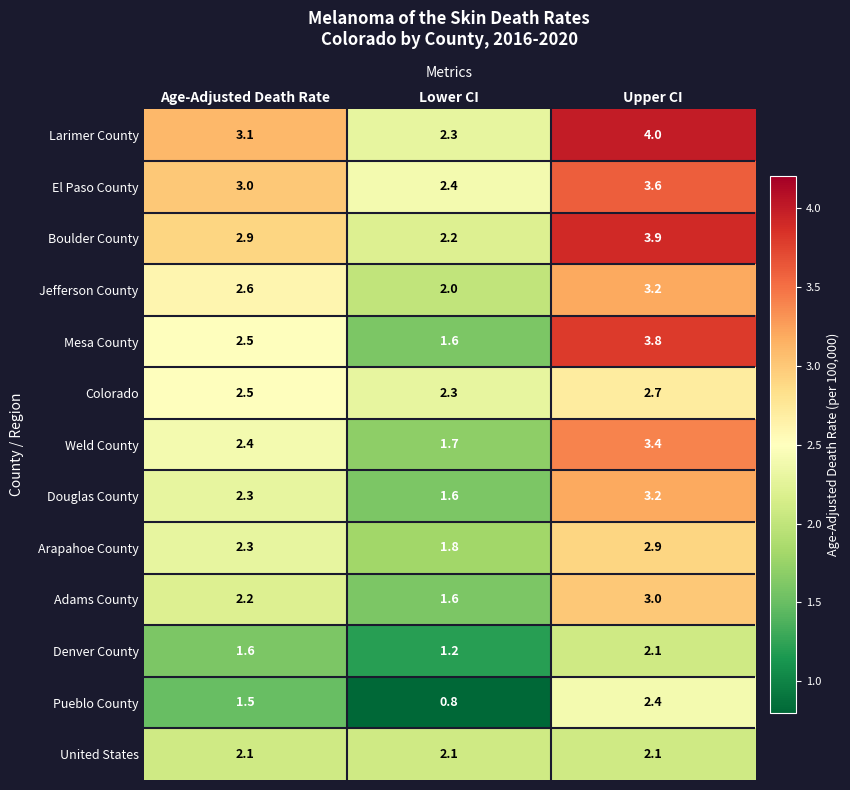

Where is Douglas County nearest to the value 2?

Age-Adjusted Death Rate